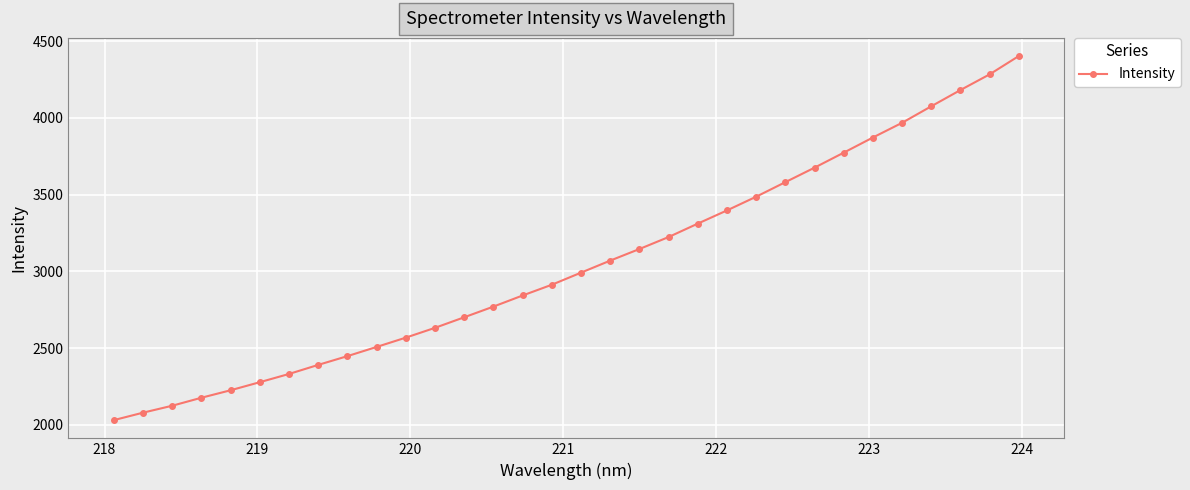

How many lines are shown in the chart?

1